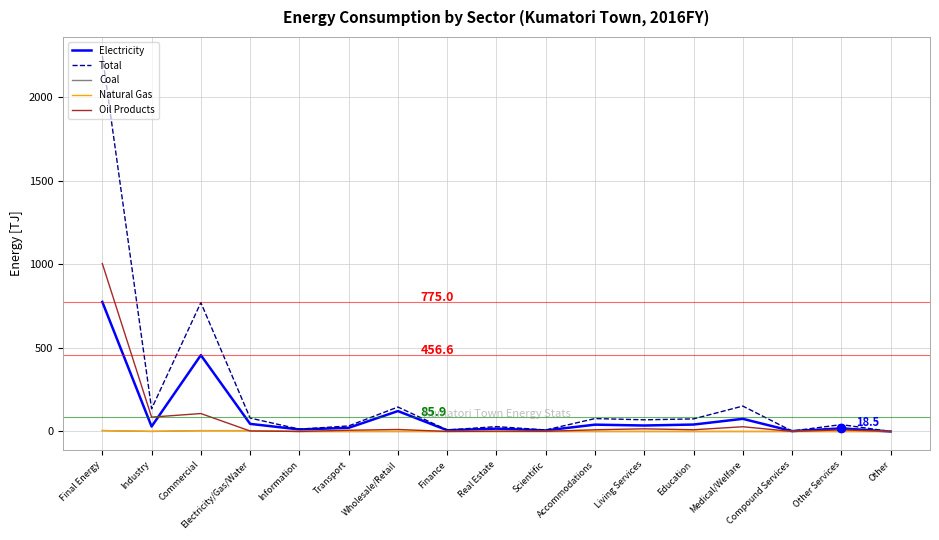

Which series has the largest range (max minus min)?

Total